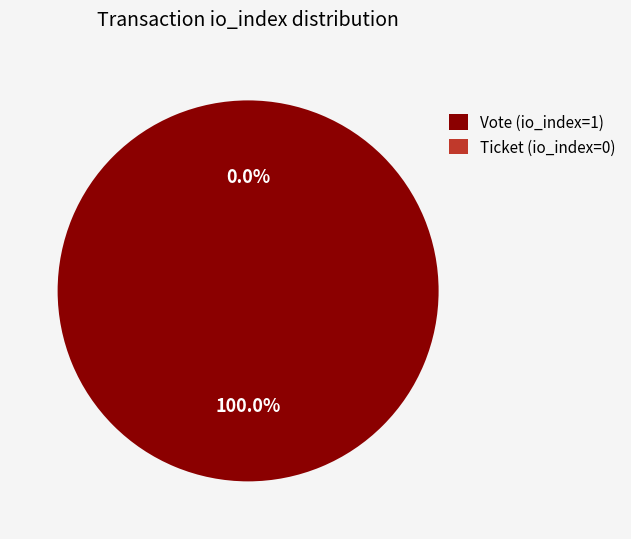

Does Ticket (io_index=0) represent more than half of the total?

No